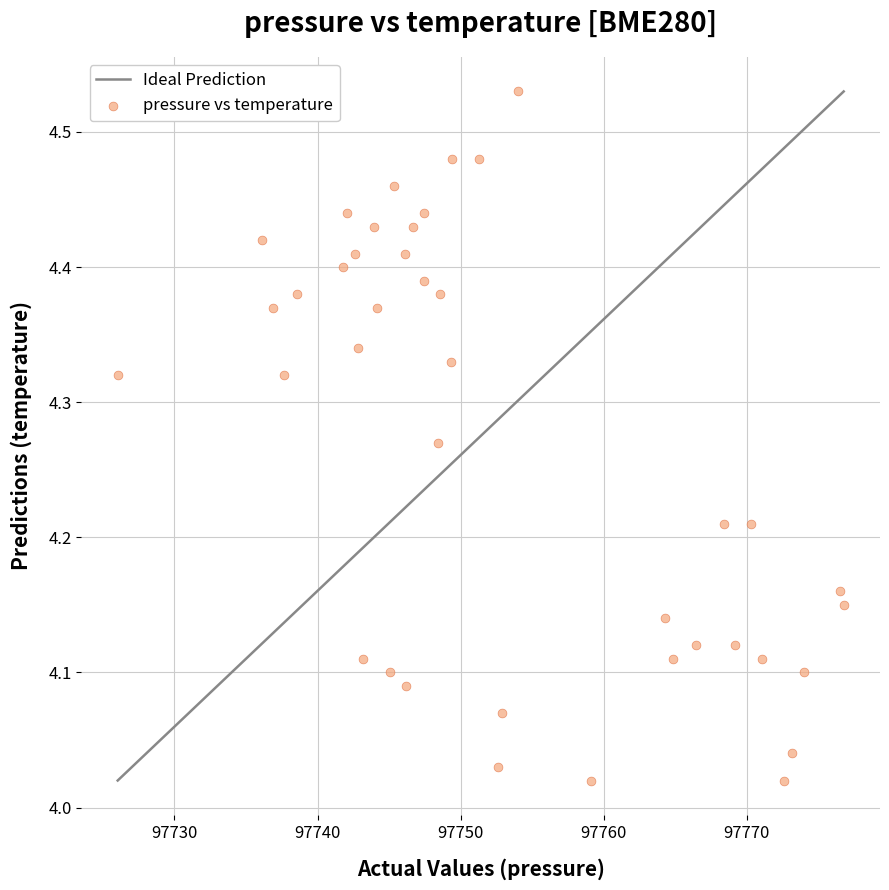

What is the range of Y values (max minus min)?

0.5